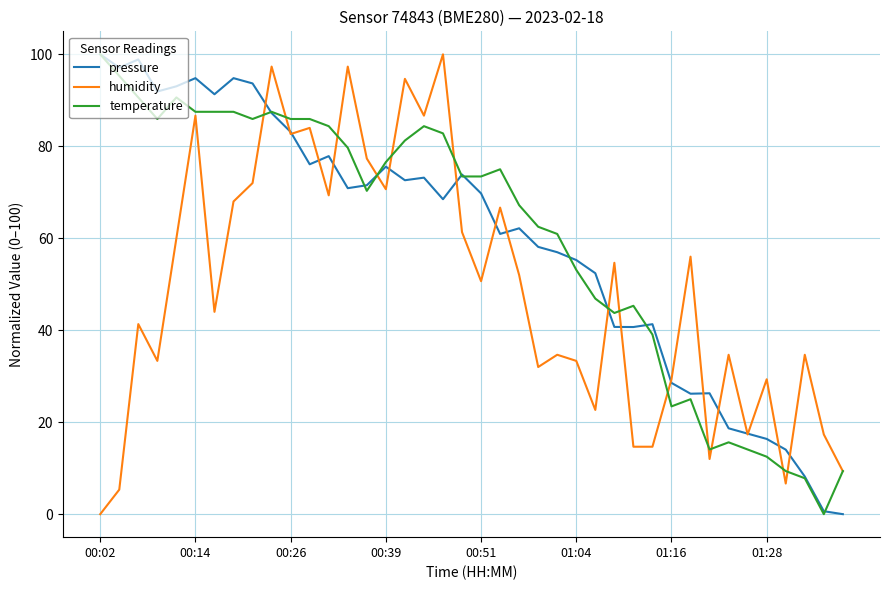

What is the greatest value displayed?

100.0